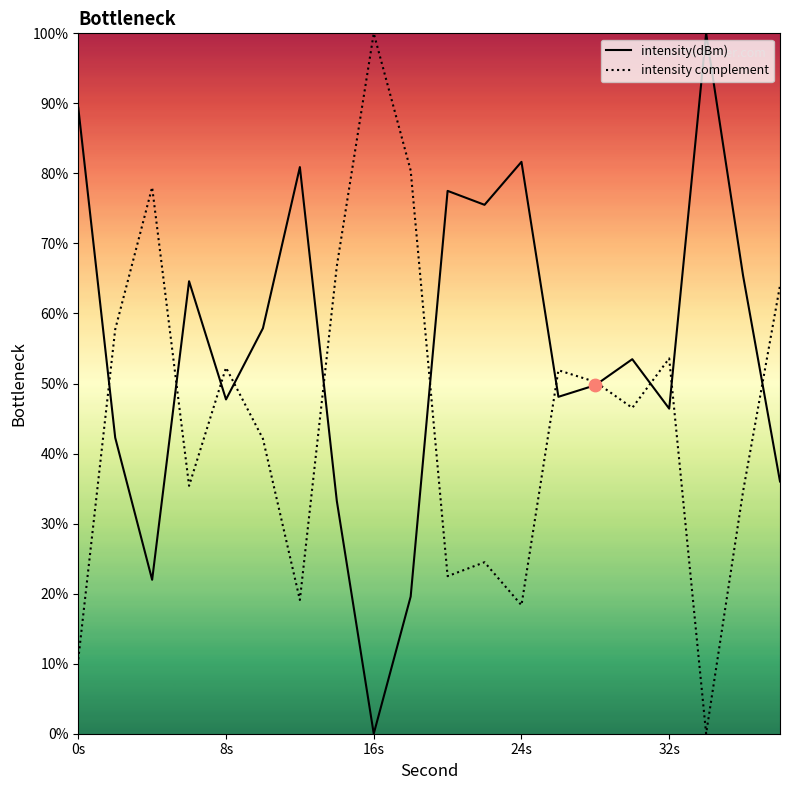

What is the total value across all series at 8s?

100.0